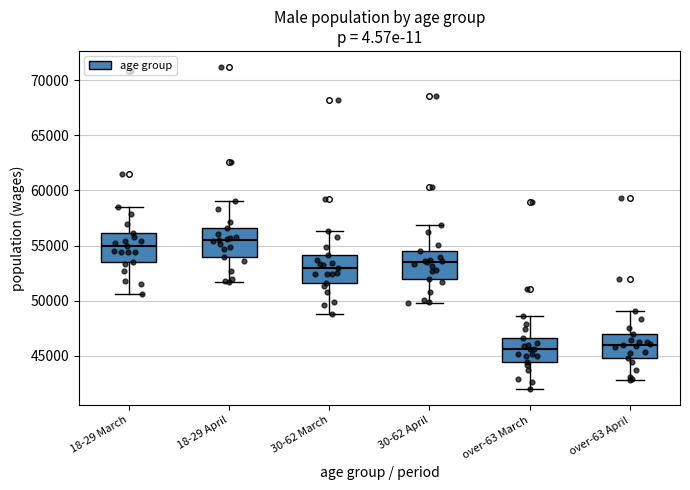

Reading left to right, transcribe this box plot: for each box, give where its median line is, the range the box spans, and where its two whiskers end, as read against the y-axis. The values are not printed on the chart, so give them approximately, as read against the axis.

18-29 March: median 55000, box 53500 to 56000, whiskers 50500 to 58500
18-29 April: median 55500, box 54000 to 56500, whiskers 51500 to 59000
30-62 March: median 53000, box 51500 to 54000, whiskers 49000 to 56500
30-62 April: median 53500, box 52000 to 54500, whiskers 50000 to 57000
over-63 March: median 45500, box 44500 to 46500, whiskers 42000 to 48500
over-63 April: median 46000, box 45000 to 47000, whiskers 43000 to 49000